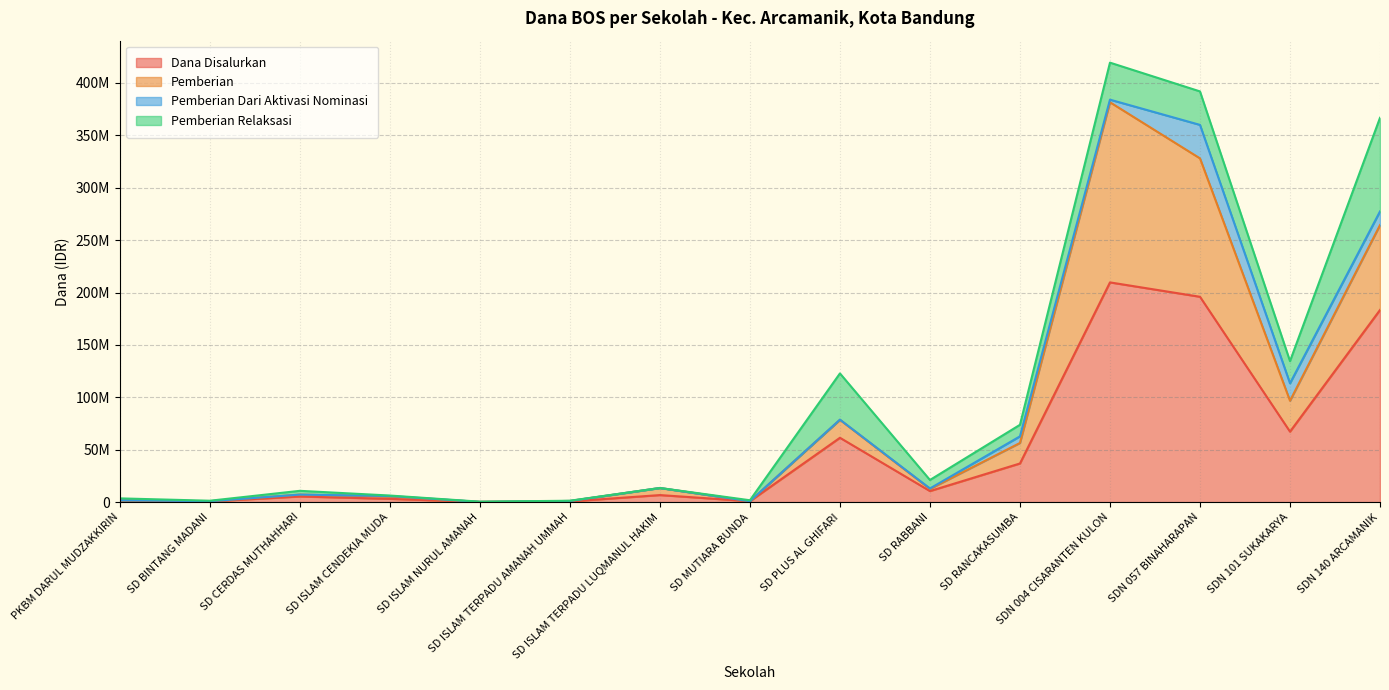

What is the difference between the Dana Disalurkan values at SD RANCAKASUMBA and SD BINTANG MADANI?

36225000